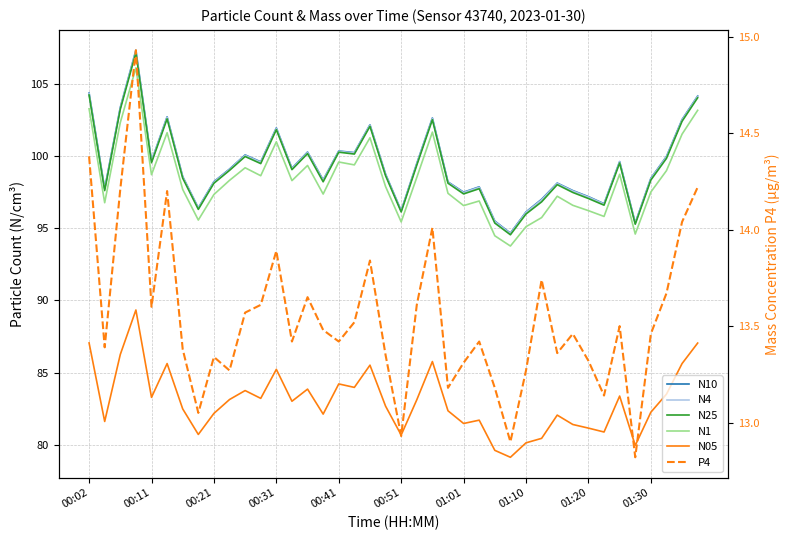

True or false: N1 and N25 cross at least once.

False